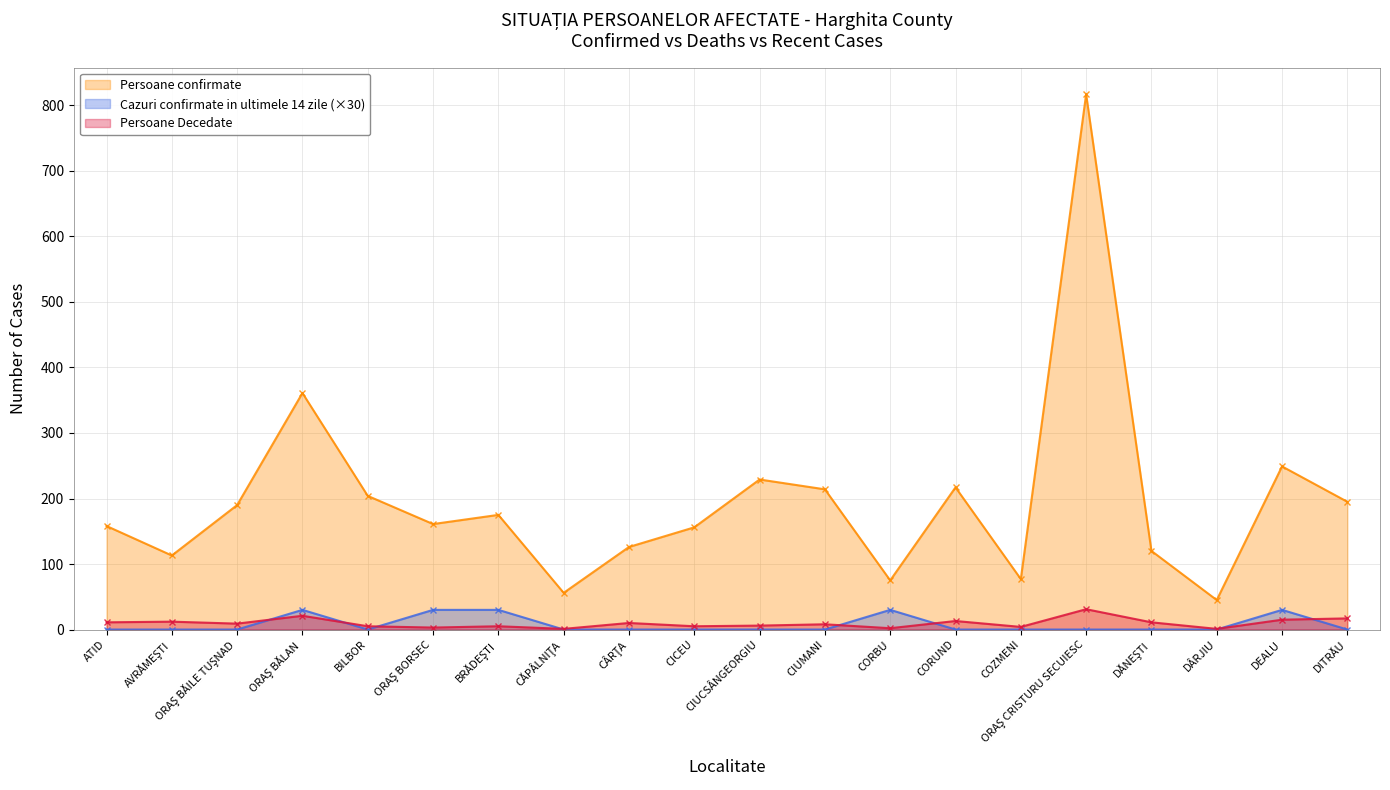

What is the difference between the maximum and second lowest values in the Cazuri confirmate in ultimele 14 zile series?

30